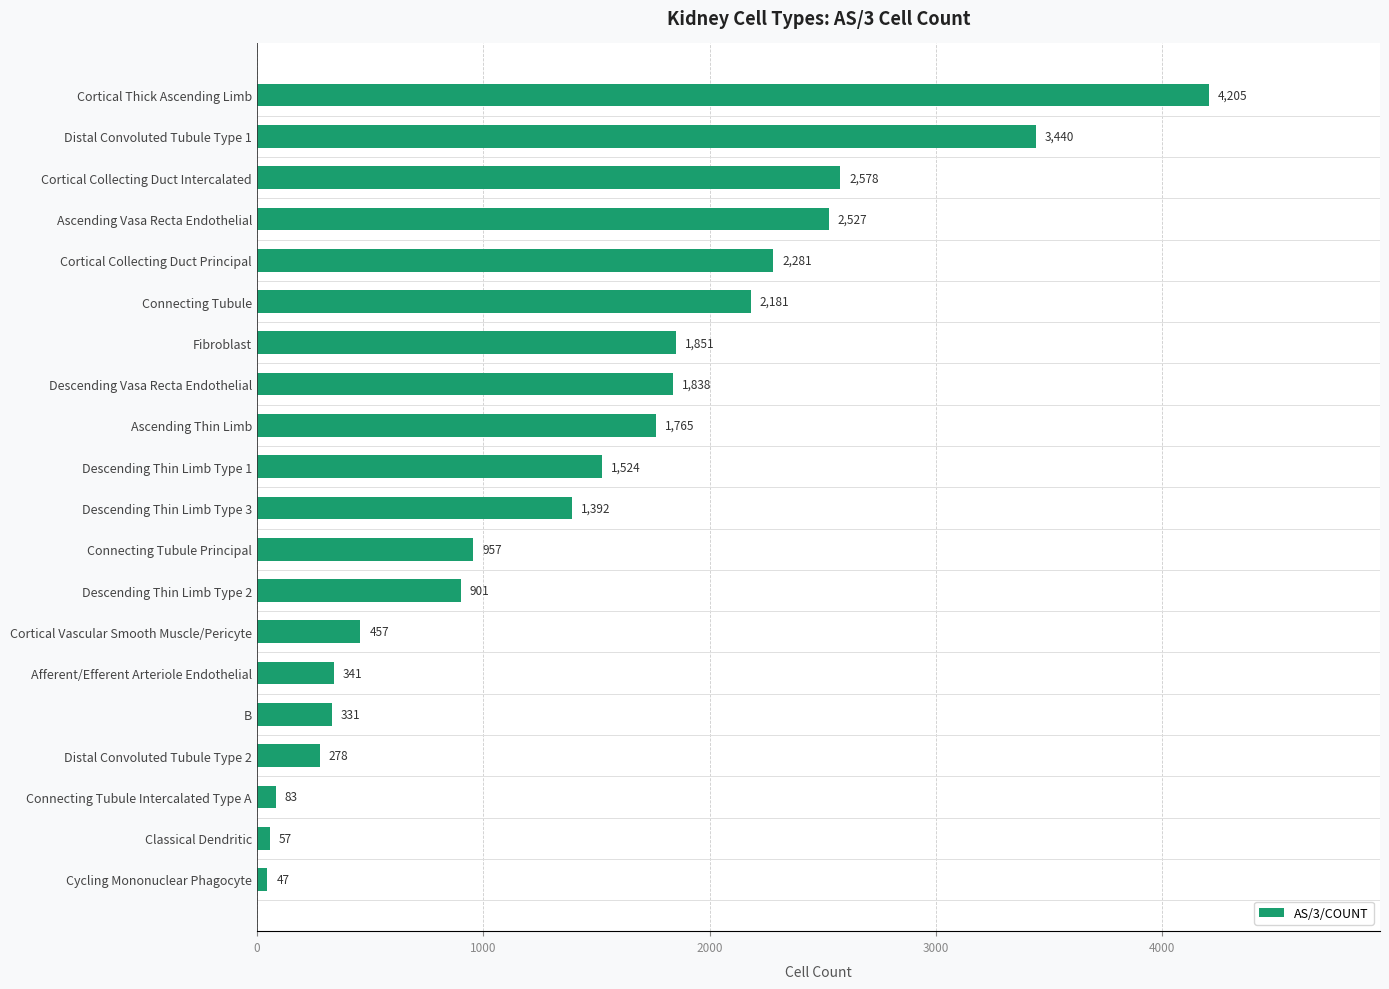

At which category does the chart reach its peak across all series?

Cortical Thick Ascending Limb